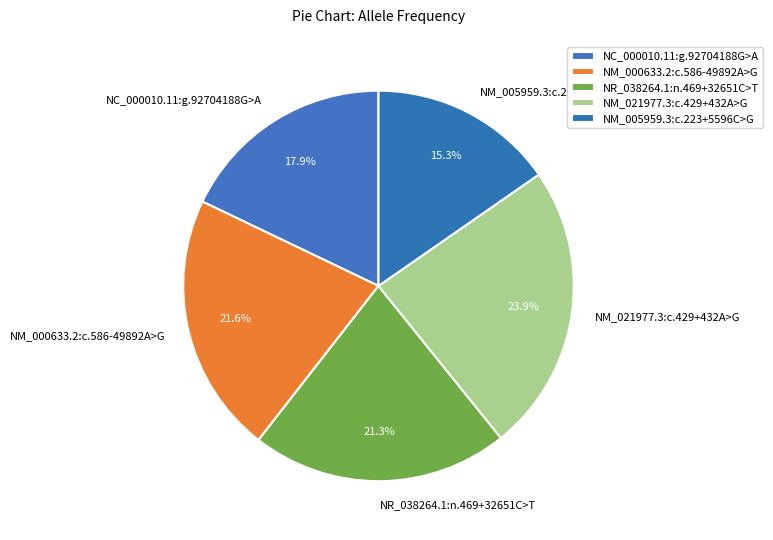

To the nearest percent, what is the combined percentage of NM_021977.3:c.429+432A>G and NR_038264.1:n.469+32651C>T?

45%